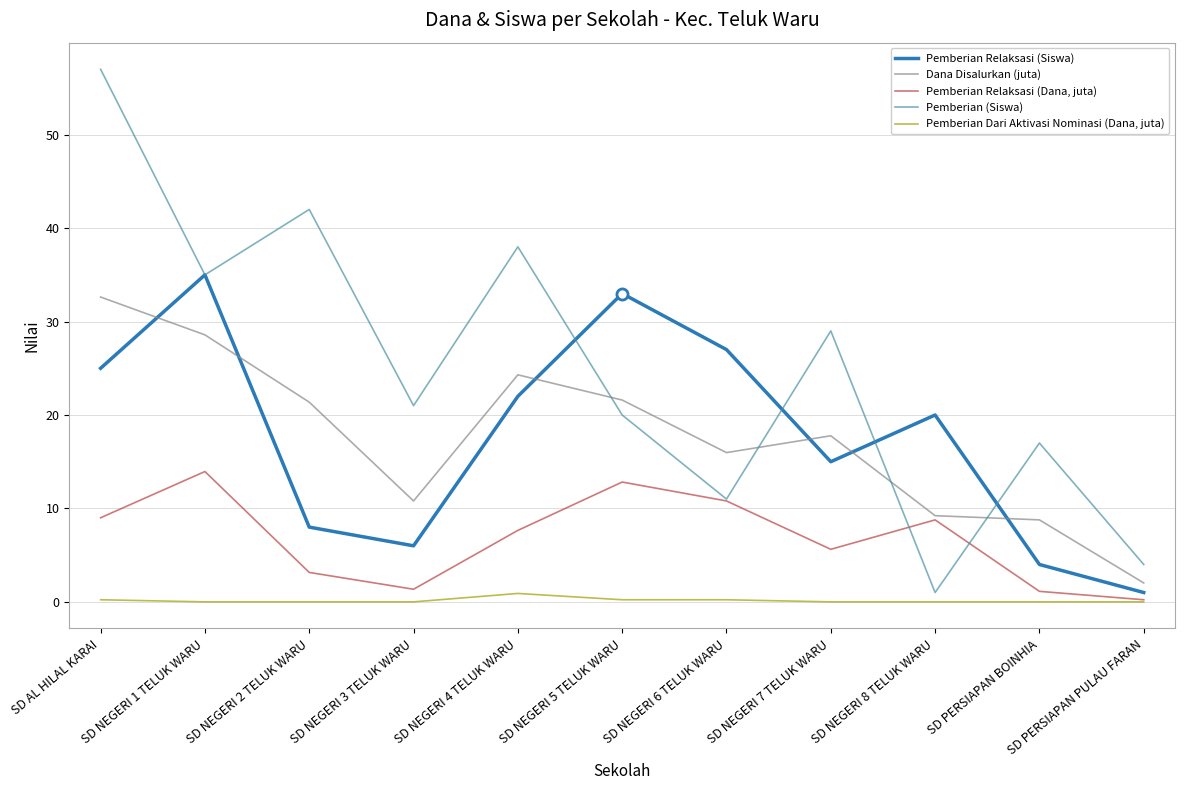

What is the minimum value for Pemberian Relaksasi (Siswa)?

1.0